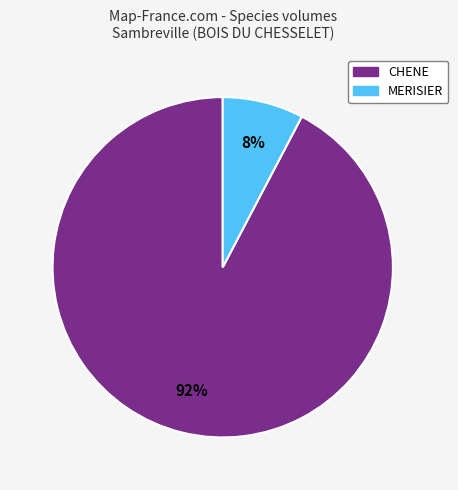

What is the smallest slice in the pie chart?

MERISIER